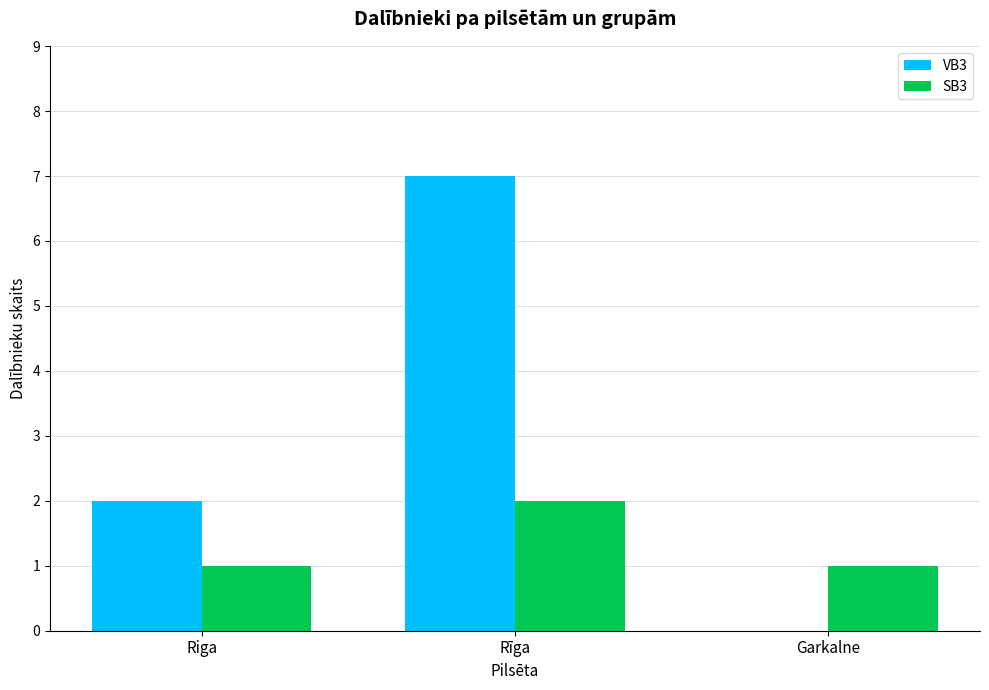

Read the VB3 value at Rīga.

7